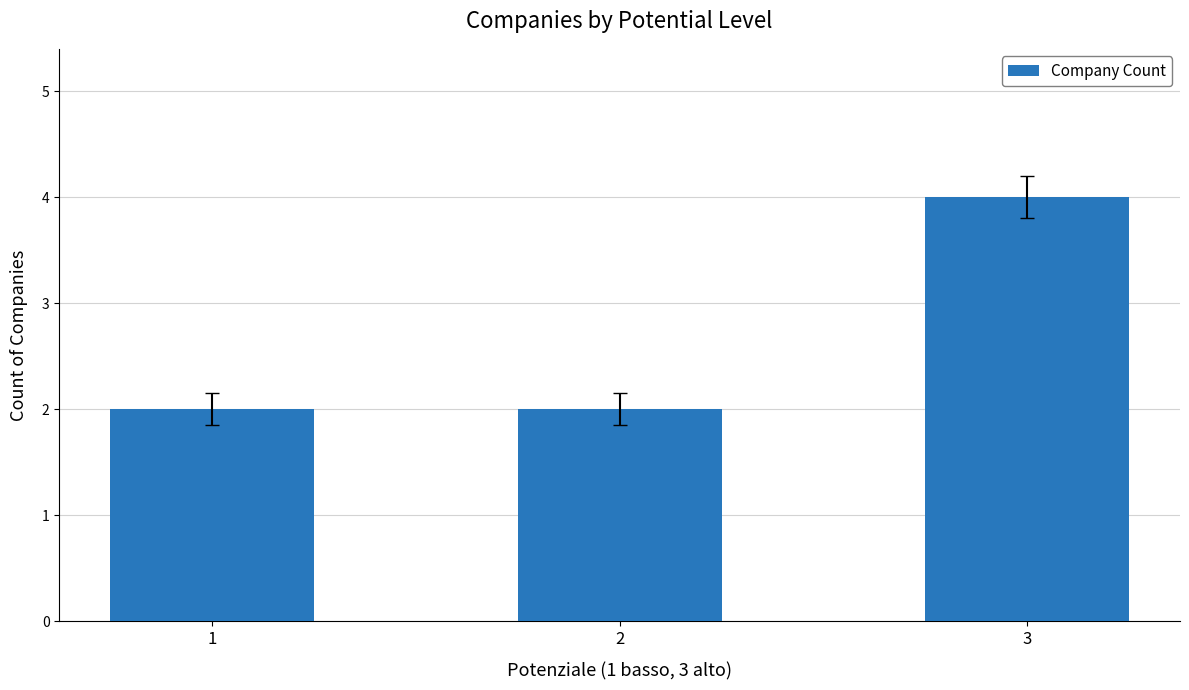

Which label corresponds to the largest value in the chart?

3